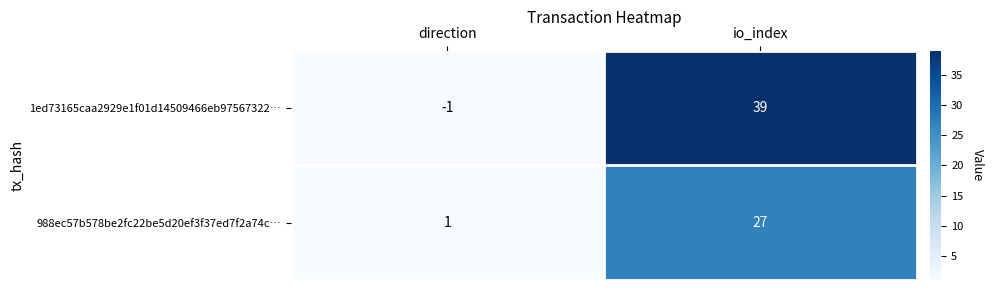

Reading left to right, transcribe all the data shown in this chart.

1ed73165caa2929e1f01d14509466eb97567322…: -1	39
988ec57b578be2fc22be5d20ef3f37ed7f2a74c…: 1	27